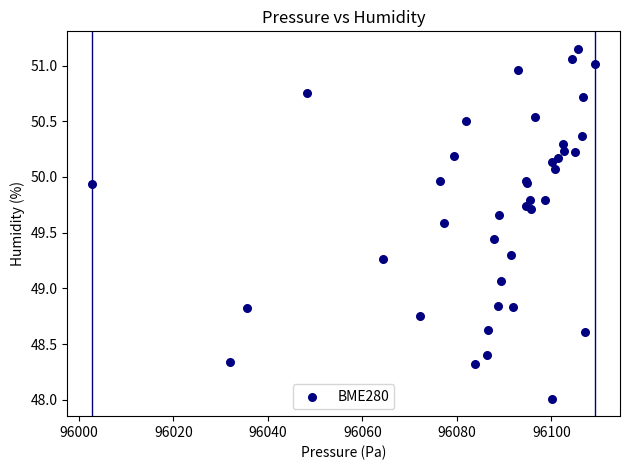

What Y value in the scatter plot is closest to 49?

49.1